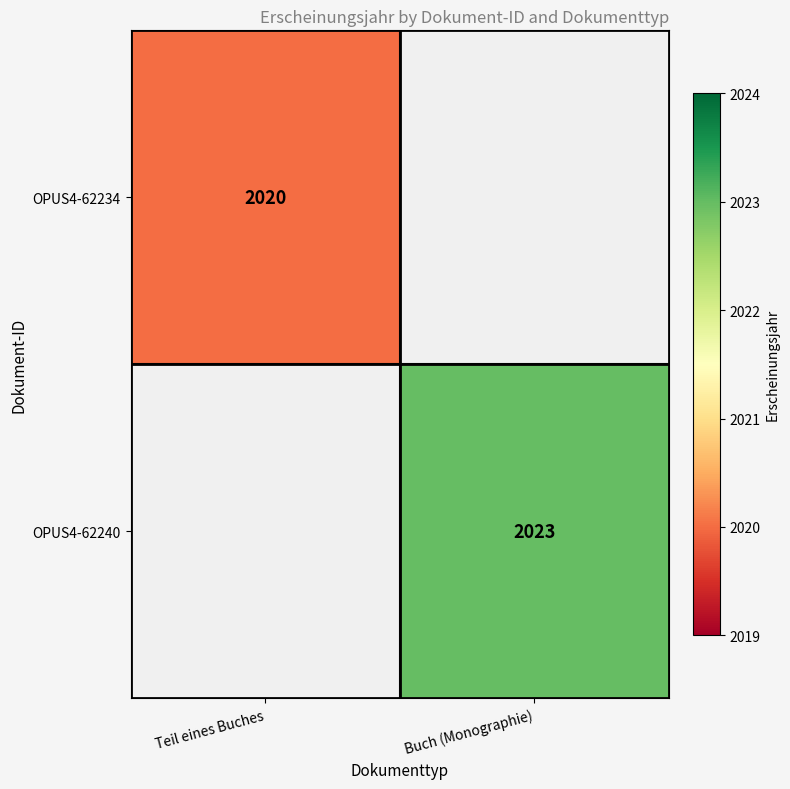

What is the greatest value displayed?

2023.0